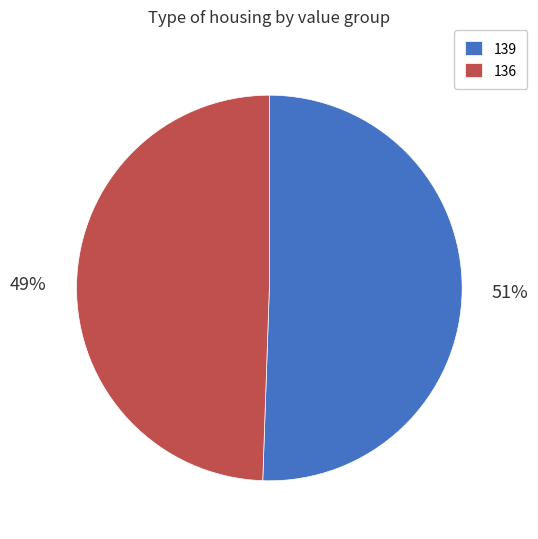

Which slice is the smallest?

136